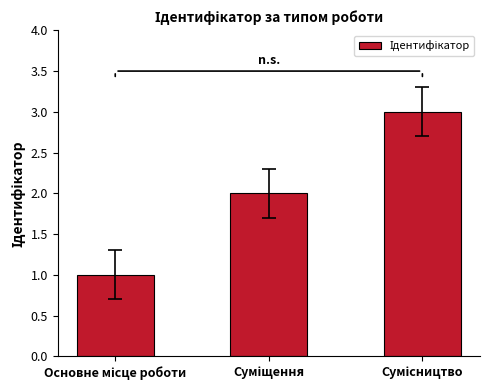

What is the sum of all values?

6